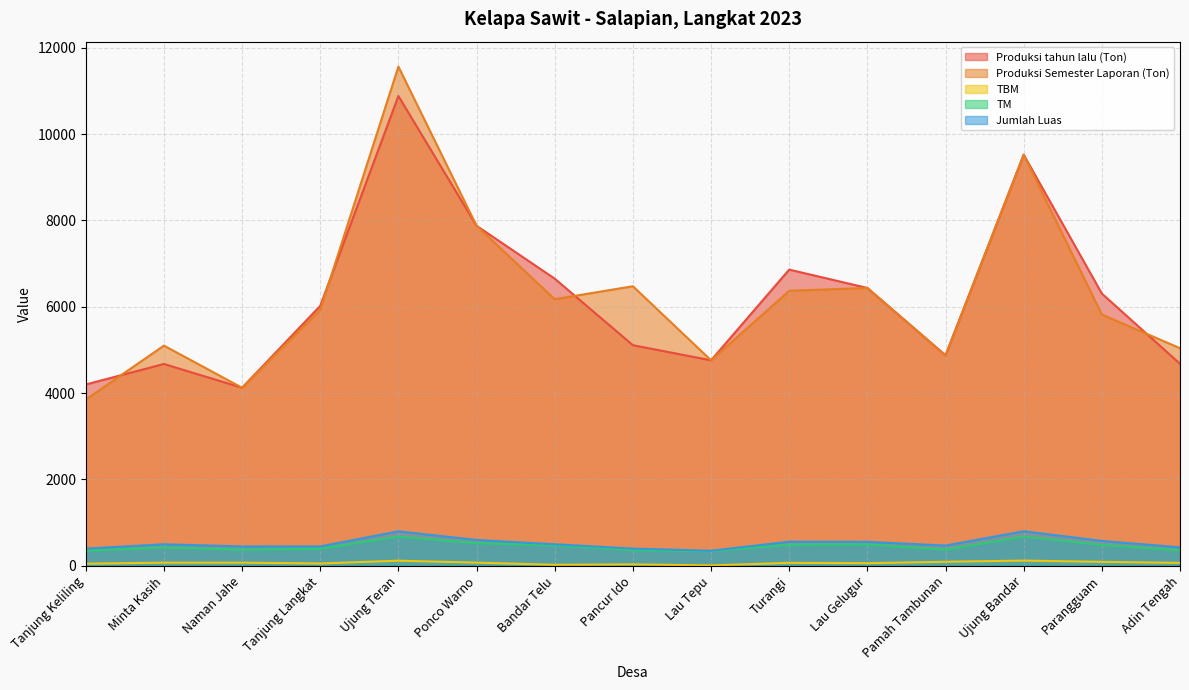

Which has a higher value, Tanjung Keliling or Naman Jahe?

Tanjung Keliling